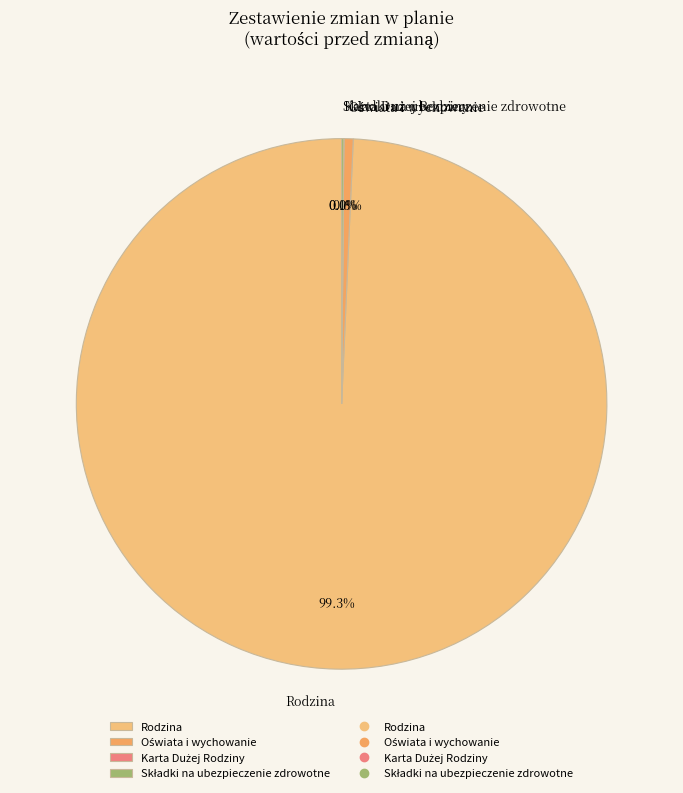

Which slice is the largest?

Rodzina